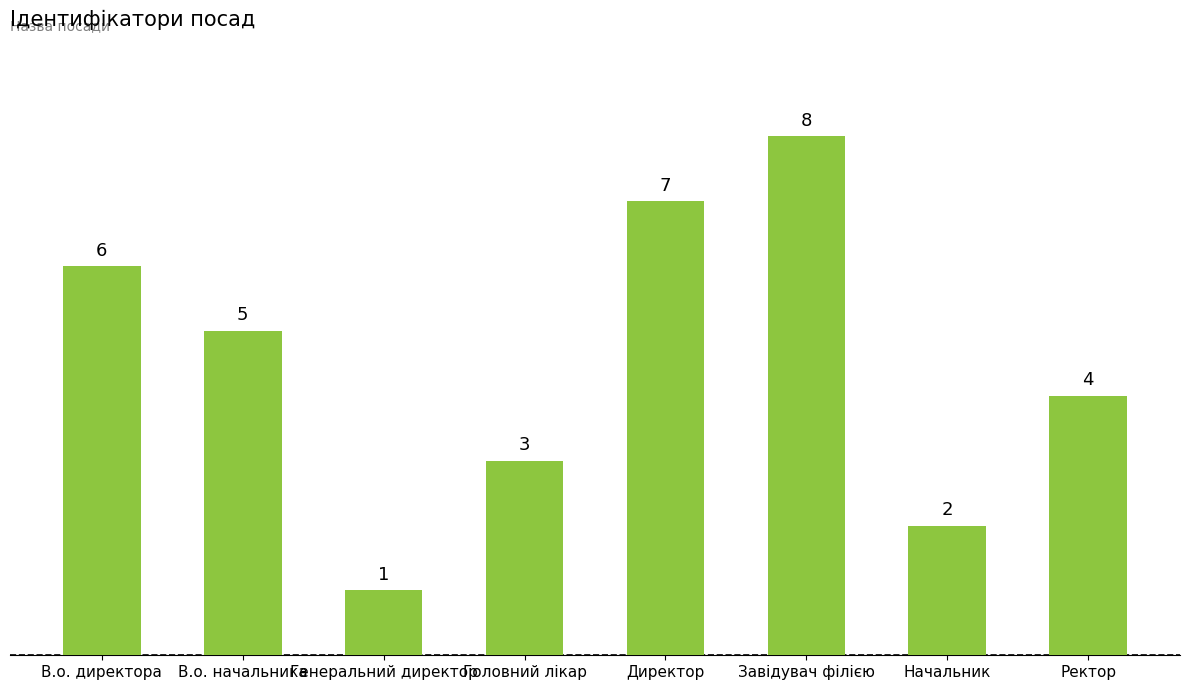

True or false: the data shows 3 at Директор.

False